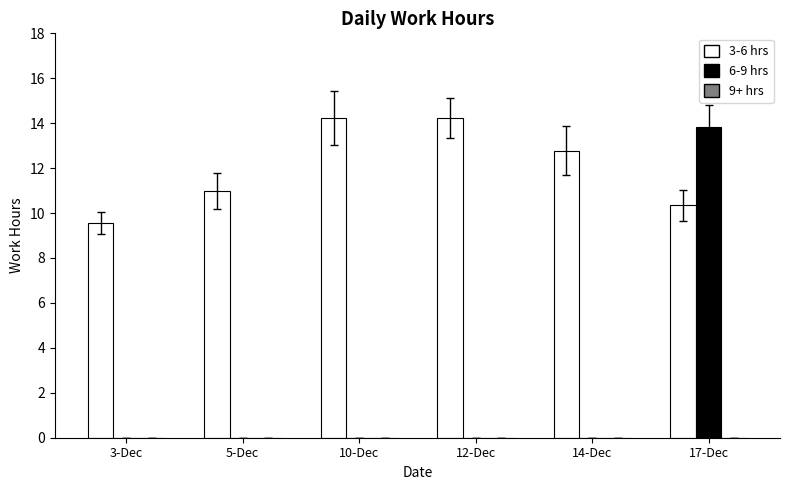

The 6-9 hrs series shows 5.0 at 3-Dec. True or false?

False